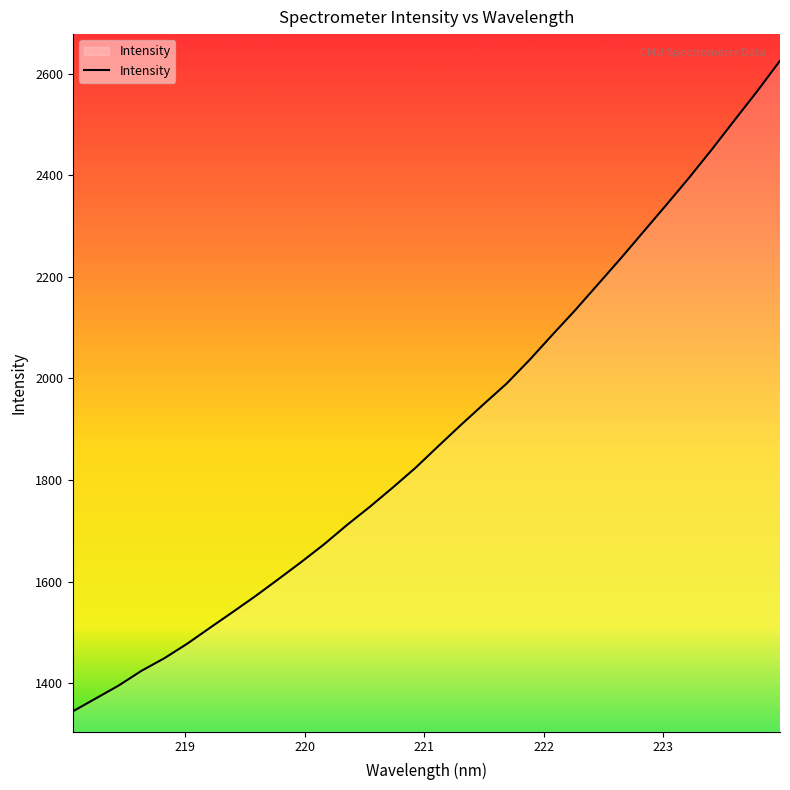

What is the minimum value shown in the chart?

1344.7